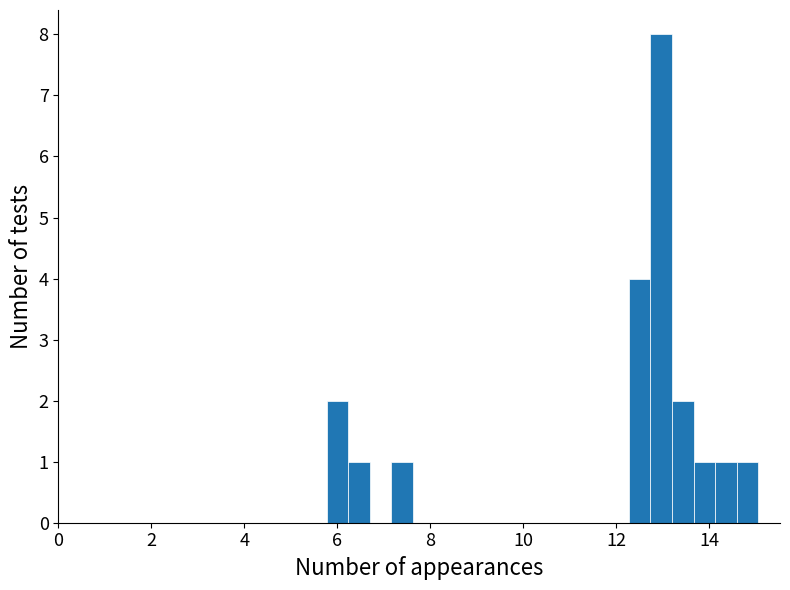

Read against the x-axis, roughly where is the centre of the tallest bar?

13.0